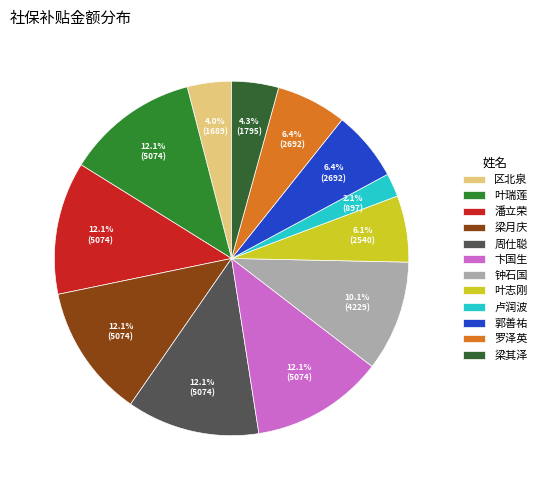

Do 罗泽英 and 钟石国 together represent more than half of the pie?

No